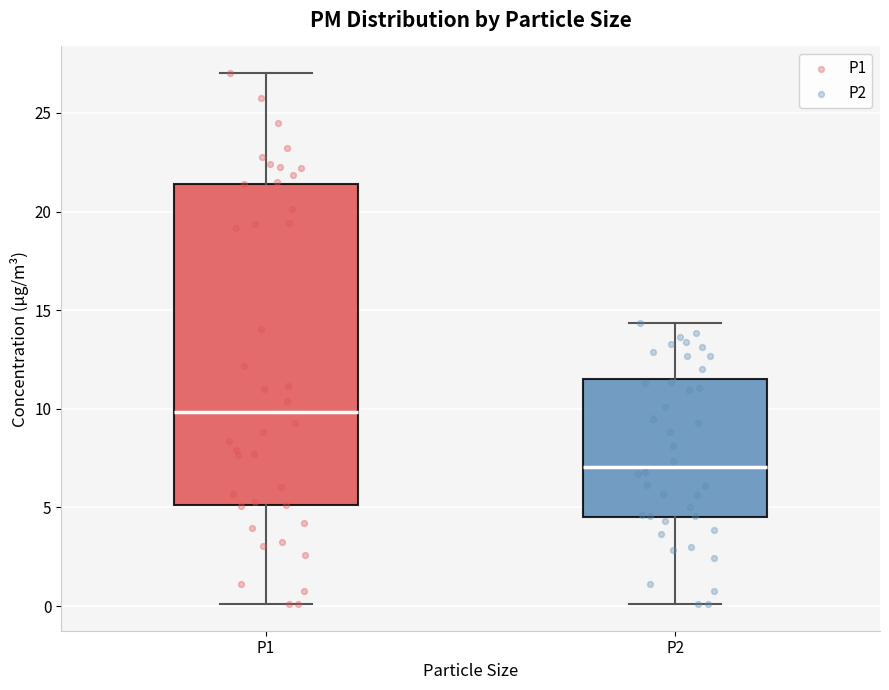

Comparing the boxes themselves (not the whiskers), which one is the tallest?

P1